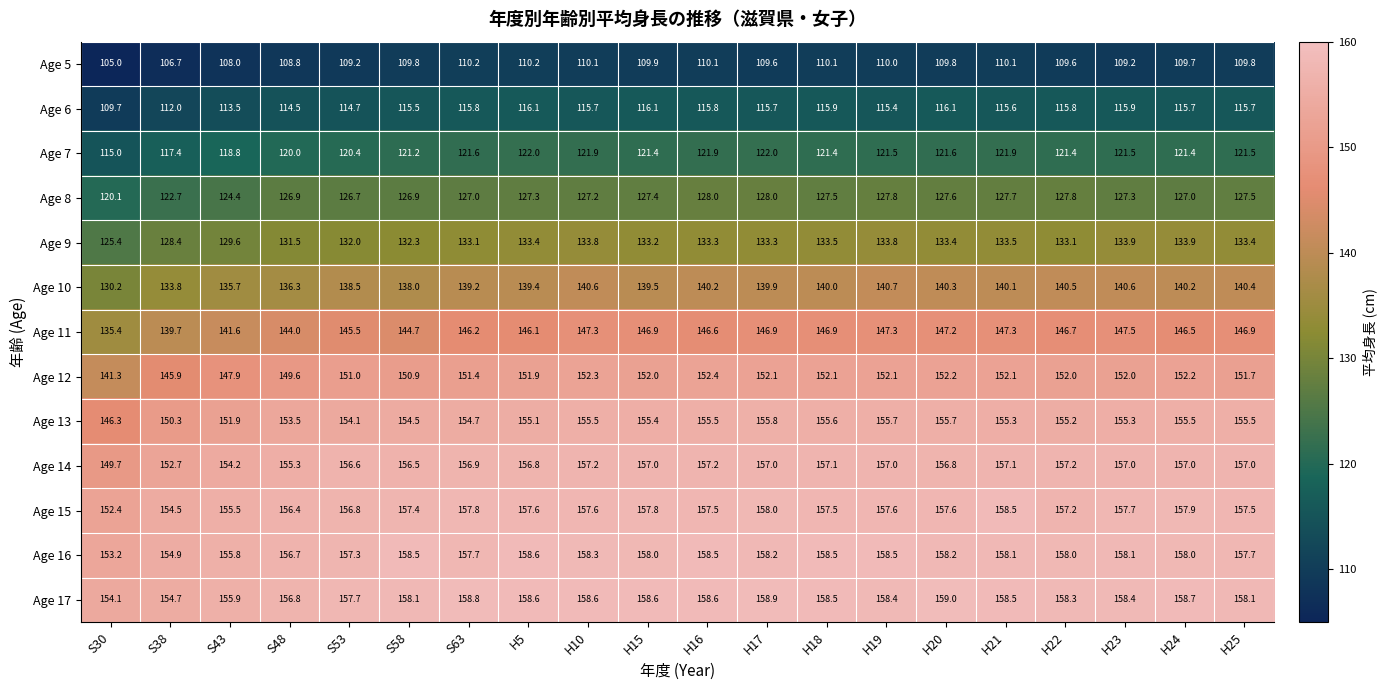

At H16, list the series in order from largest to smallest.

Age 17, Age 16, Age 15, Age 14, Age 13, Age 12, Age 11, Age 10, Age 9, Age 8, Age 7, Age 6, Age 5